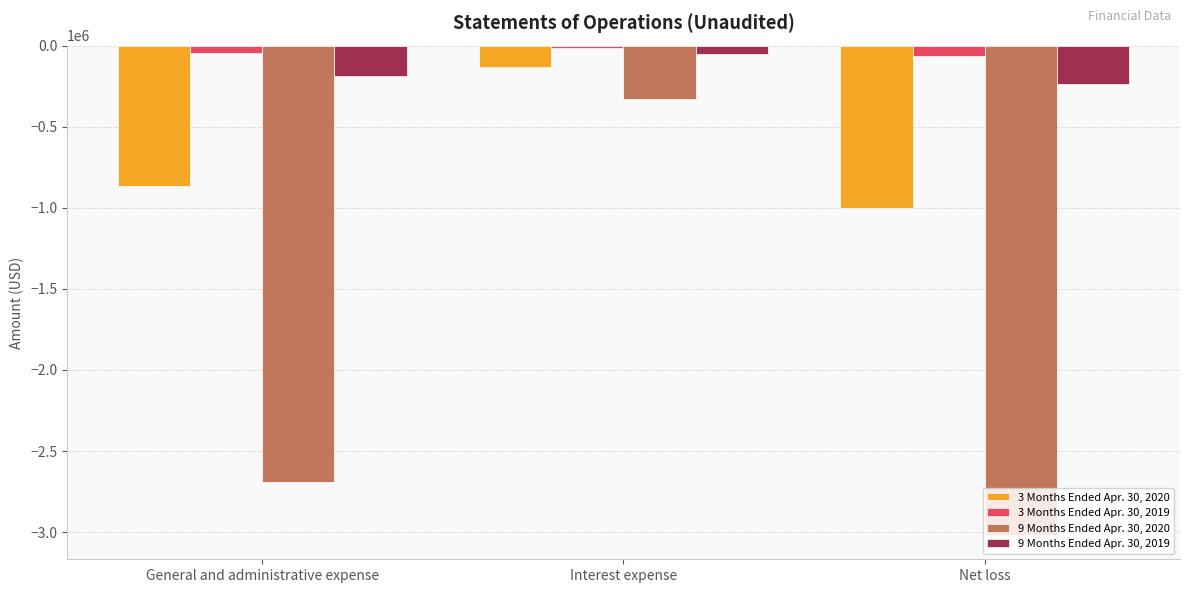

How many 9 Months Ended Apr. 30, 2019 values are between -238737 and -51381?

3